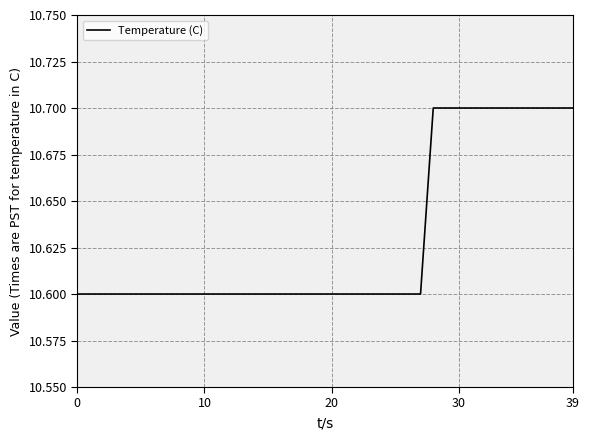

What is the average value?

10.6